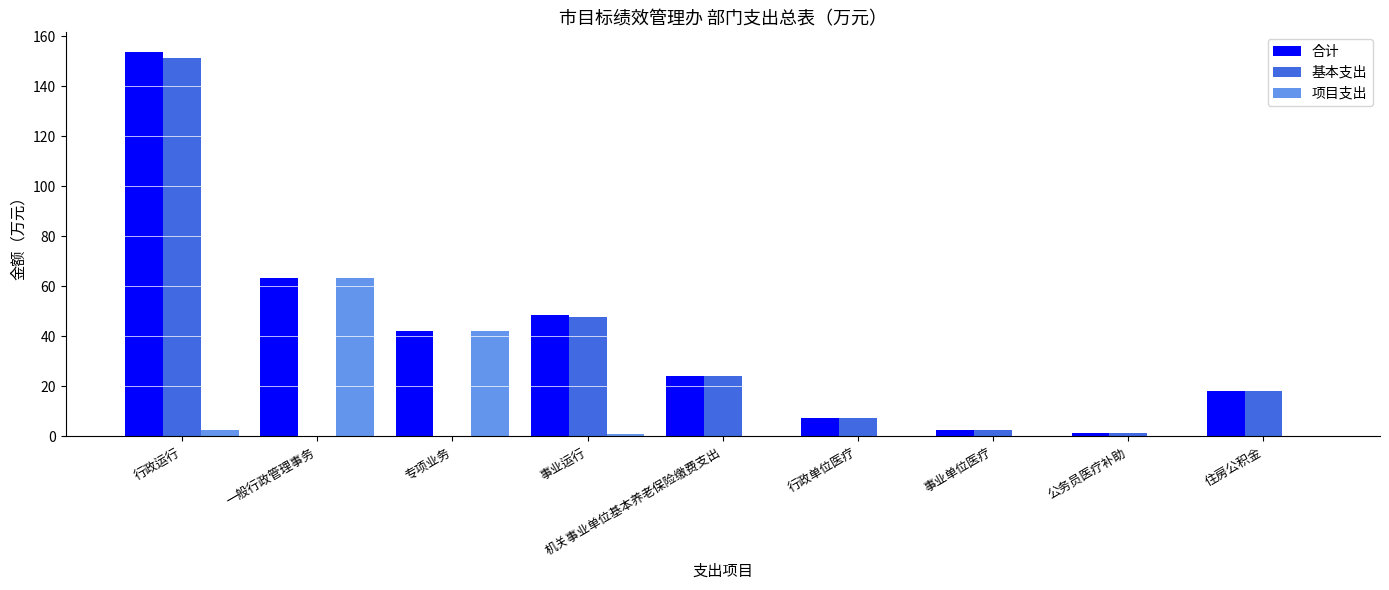

What is the highest value of the 合计 series?

153.9